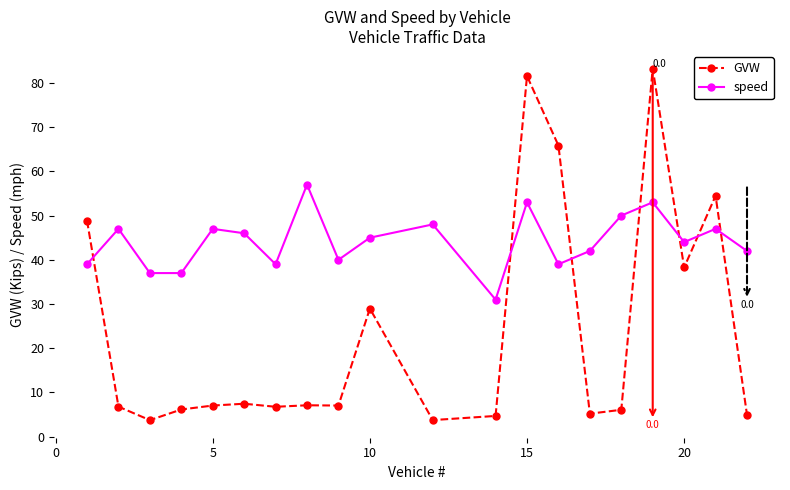

What are all the series names shown in the legend?

GVW, speed